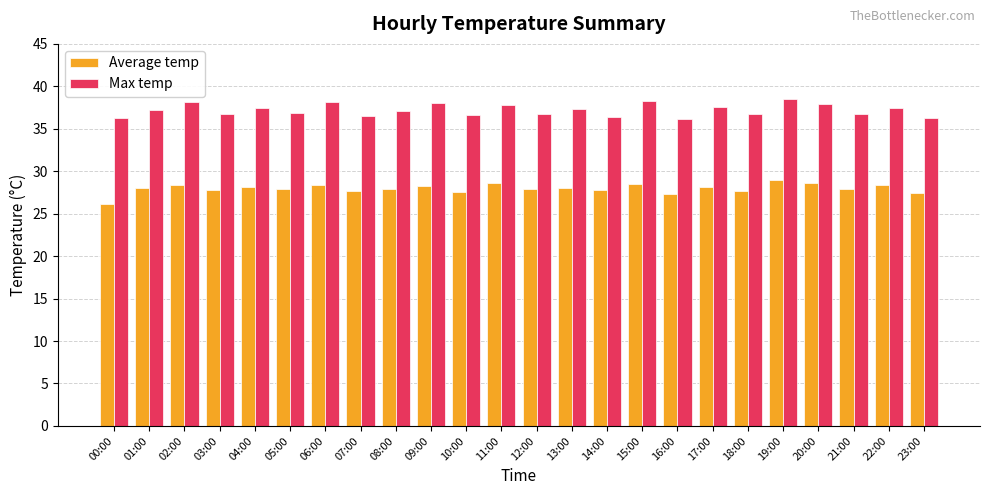

Read the Max temp value at 07:00.

36.5